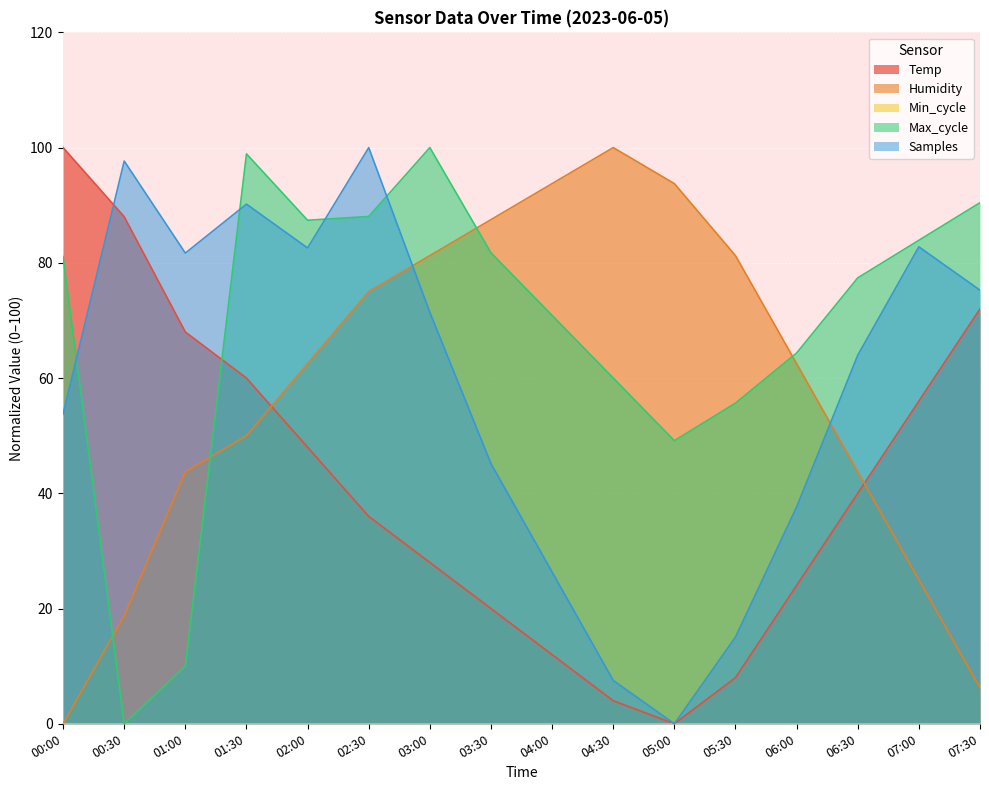

In Humidity, how many points are higher than both neighbors (excluding endpoints)?

1